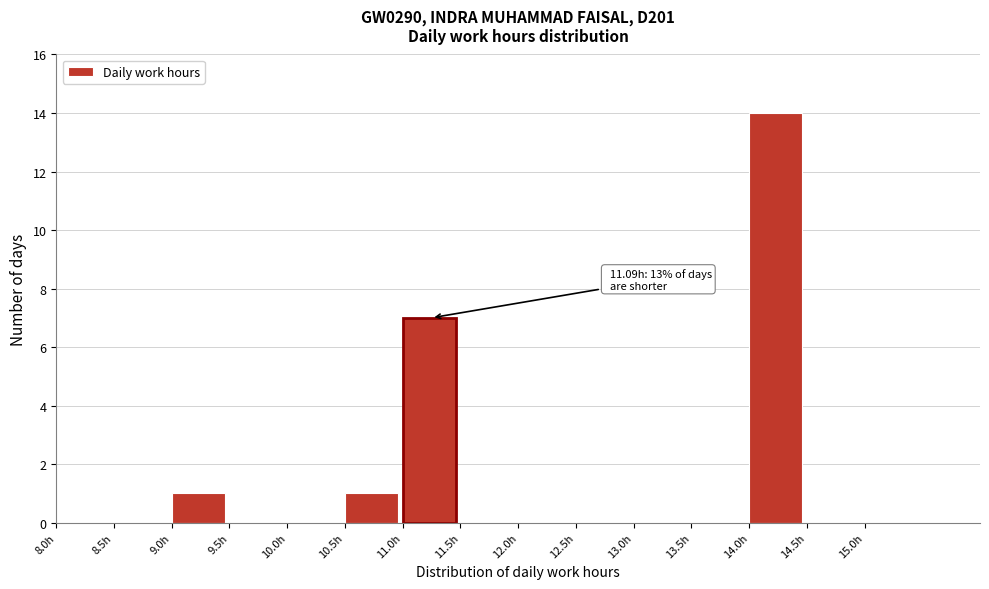

Over which range of the x-axis is the bar tallest?

14.0 to 14.5